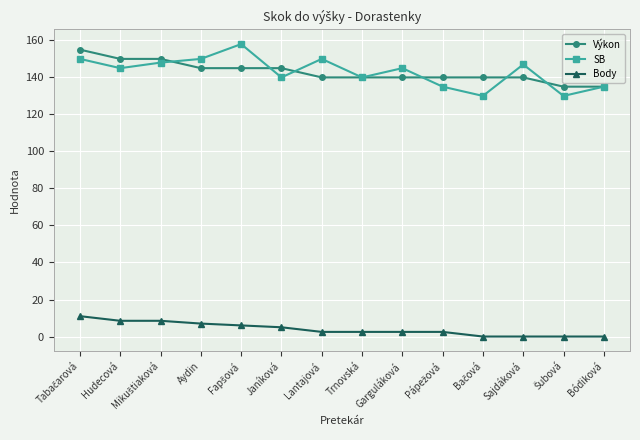

What is the highest value of the SB series?

158.0